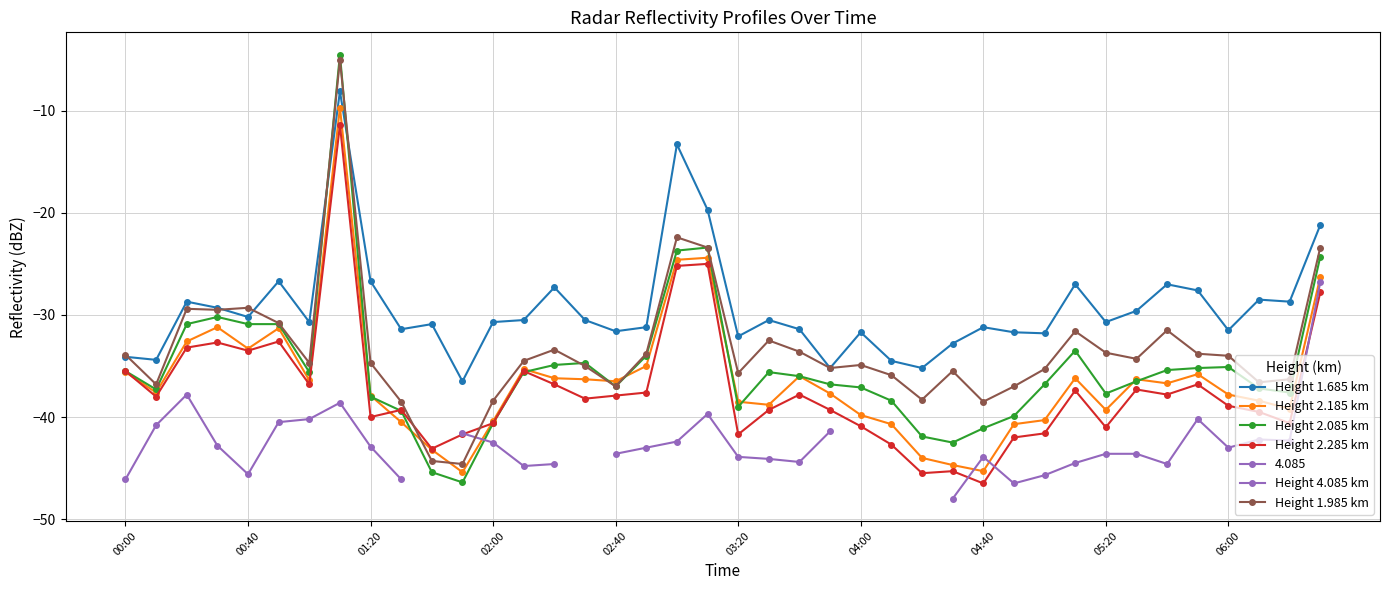

What is the lowest value of the Height 2.085 km series?

-46.4